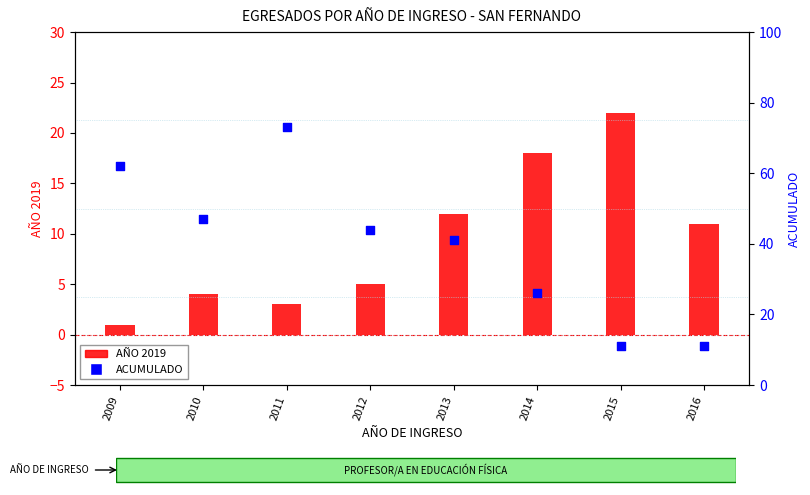

Is the value of ACUMULADO at 2012 greater than the value of AÑO 2019 at 2011?

Yes